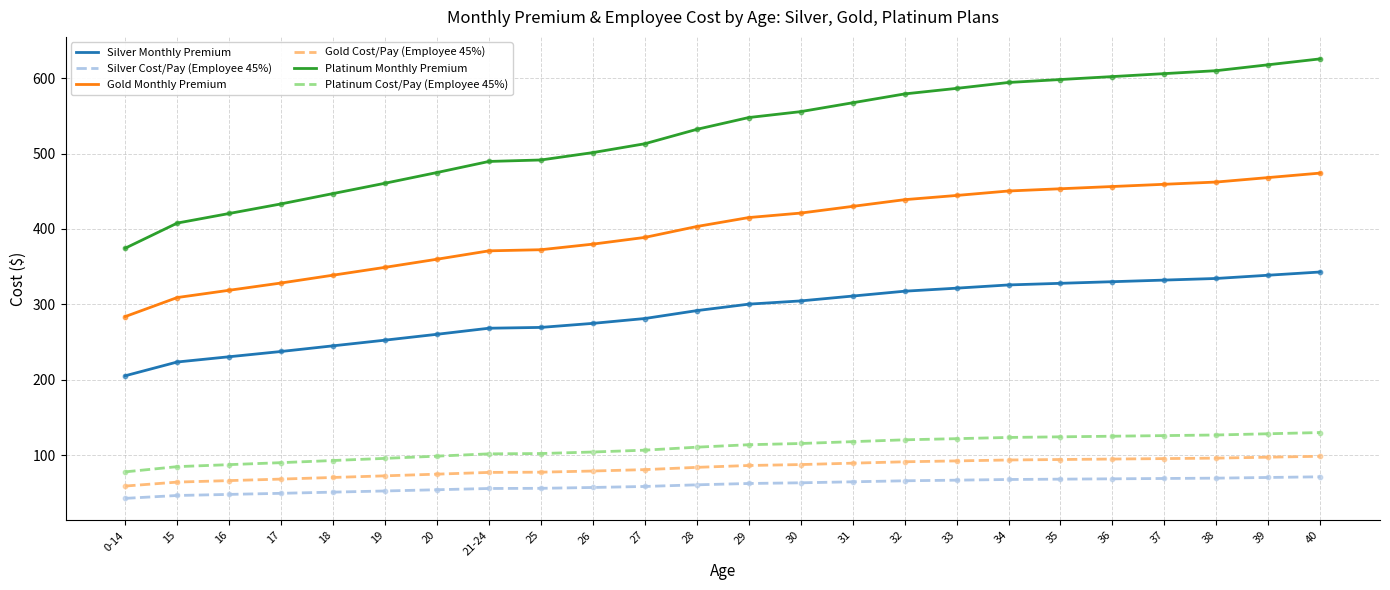

Which series has the largest total across all categories?

Platinum Monthly Premium